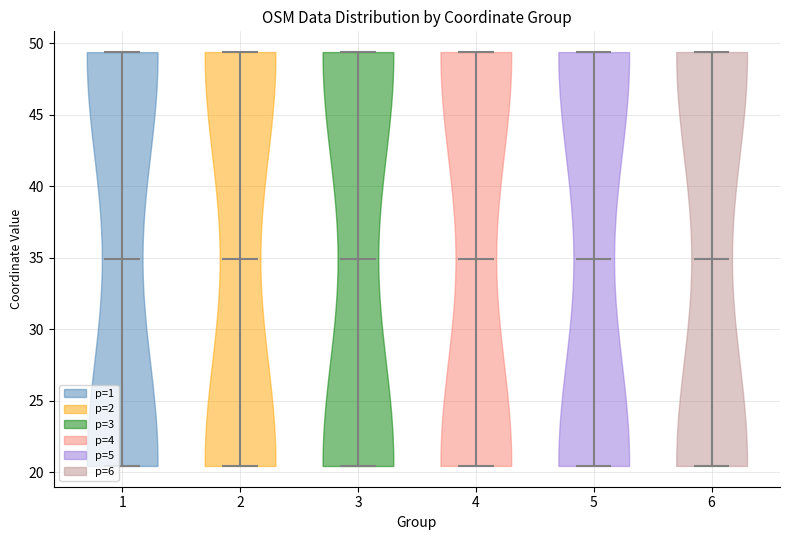

What is the lowest point the violin at x = 4 reaches on the y-axis? The values are not printed on the chart, so give them approximately, as read against the axis.

20.5